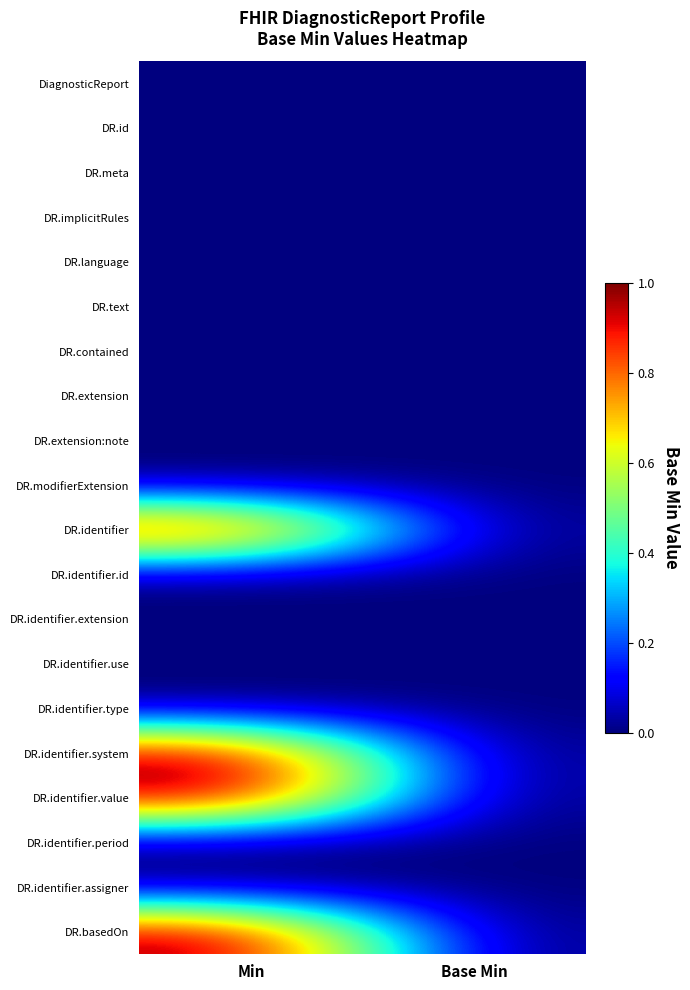

List the series in order of their peak value, highest first.

DR.identifier, DR.identifier.system, DR.identifier.value, DR.basedOn, DiagnosticReport, DR.id, DR.meta, DR.implicitRules, DR.language, DR.text, DR.contained, DR.extension, DR.extension:note, DR.modifierExtension, DR.identifier.id, DR.identifier.extension, DR.identifier.use, DR.identifier.type, DR.identifier.period, DR.identifier.assigner